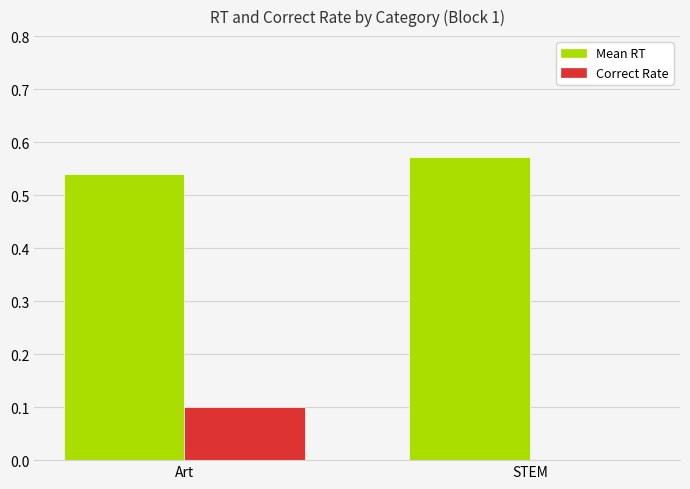

At which label is Mean RT closest to 0?

Art